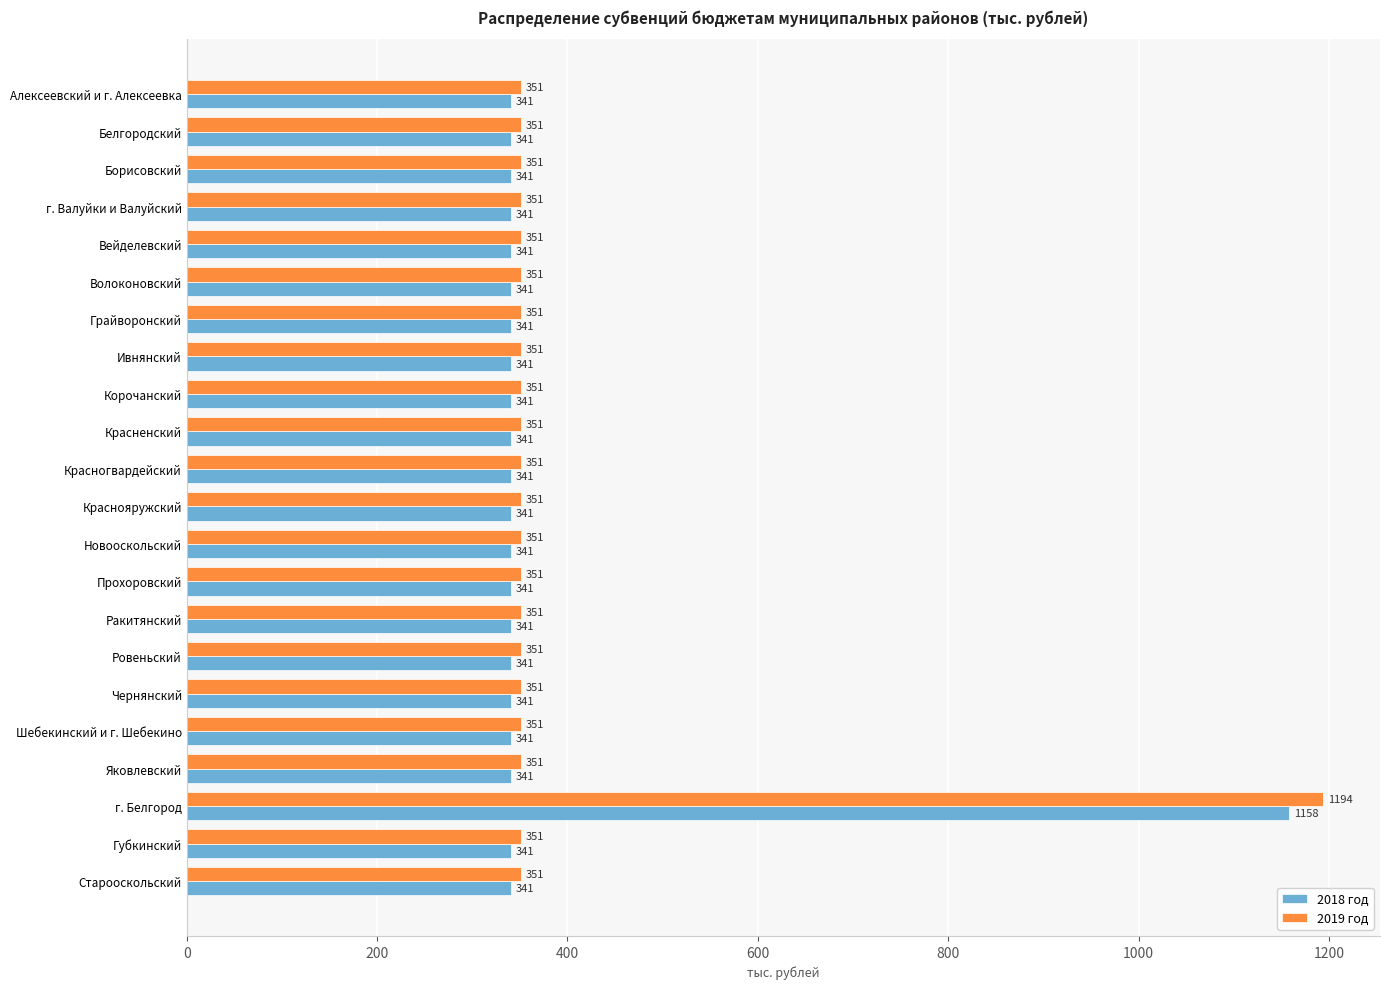

Which series has the largest total across all categories?

2019 год